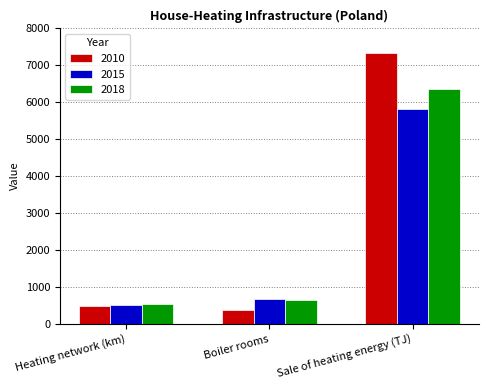

The 2018 series shows 8517.2 at Sale of heating energy (TJ). True or false?

False